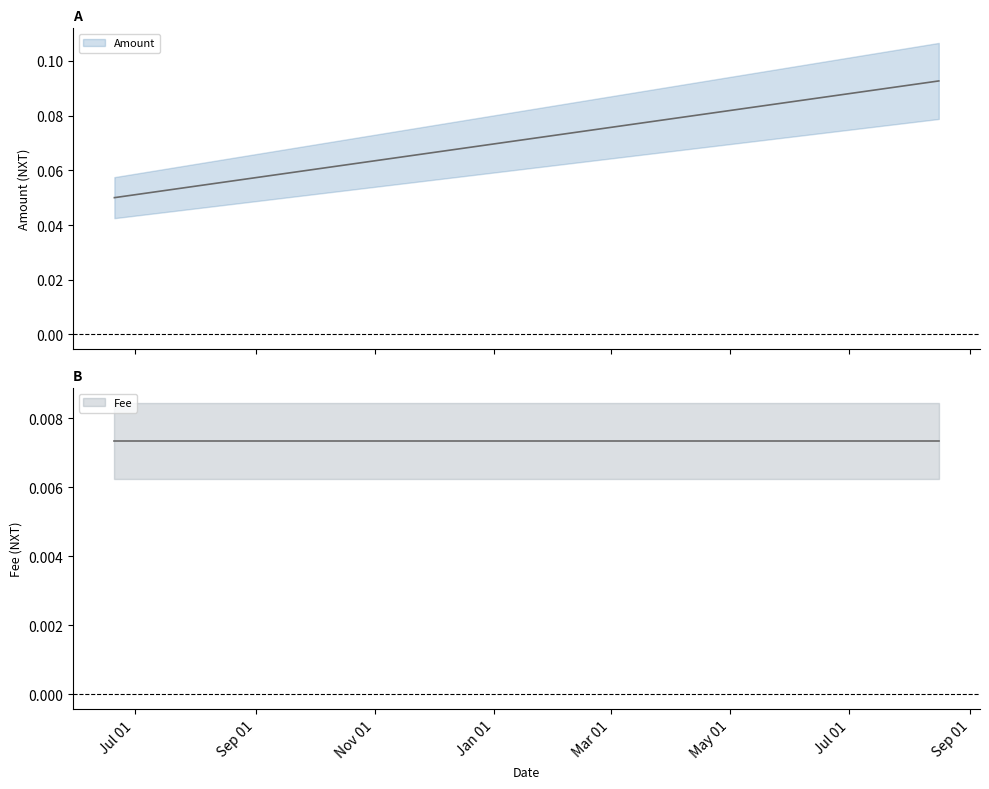

List the labels in order of value, smallest first.

2019-06-20 16:04:59, 2019-06-20 16:06:17, 2020-08-15 19:24:26